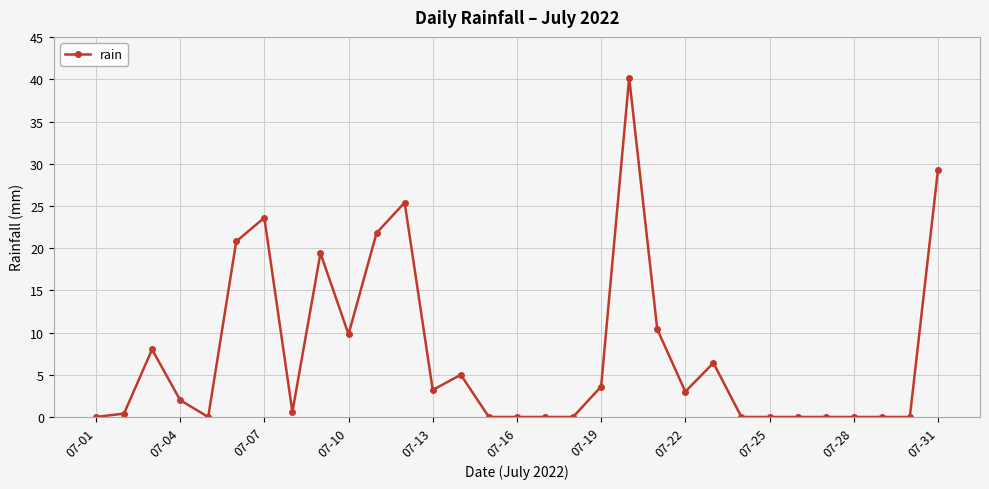

Reading right to left, list all the values displayed in this chart.

29.2	0.0	0.0	0.0	0.0	0.0	0.0	0.0	6.4	3.0	10.4	40.2	3.6	0.0	0.0	0.0	0.0	5.0	3.2	25.4	21.8	9.8	19.4	0.6	23.6	20.8	0.0	2.0	8.0	0.4	0.0